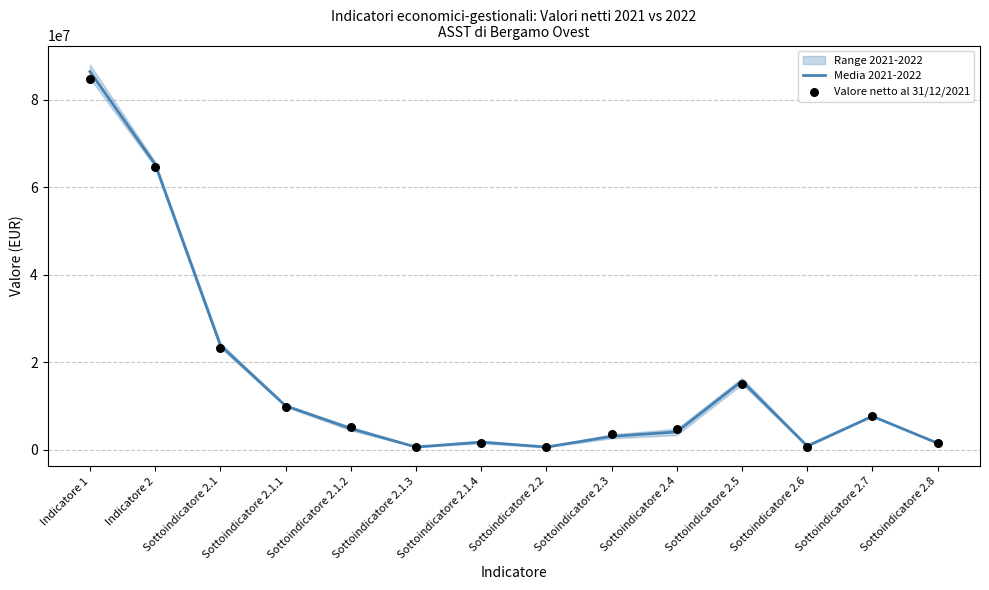

Which series contains the highest Y value?

Media 2021-2022